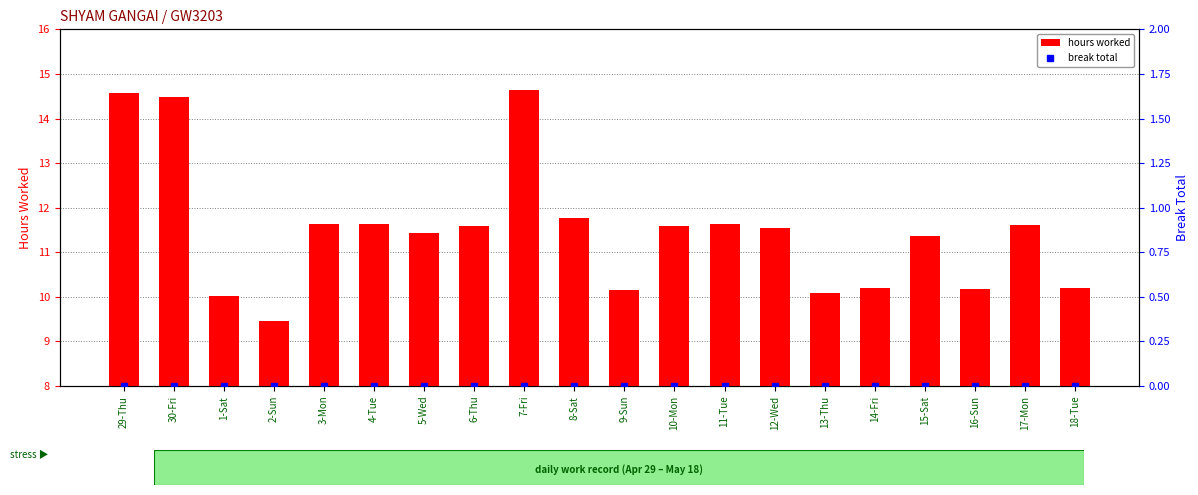

At 4-Tue, list the series in order from smallest to largest.

break total, hours worked